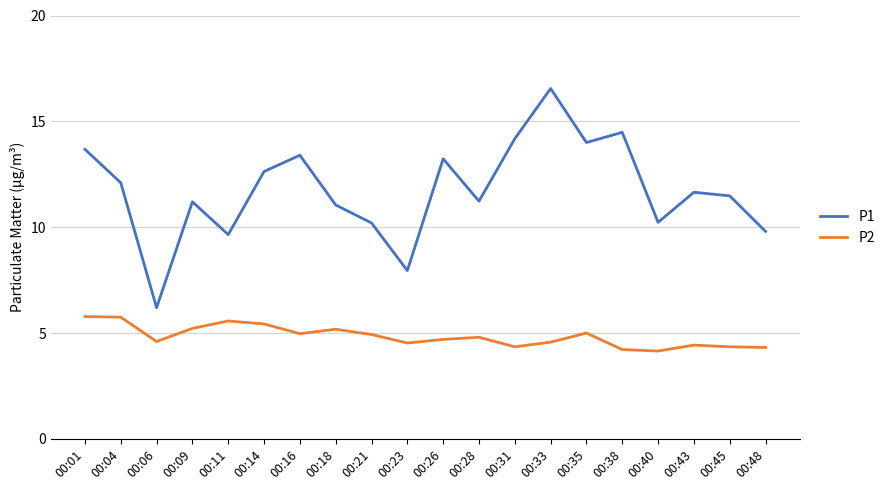

Between 00:40 and 00:45, which series saw the biggest shift?

P1